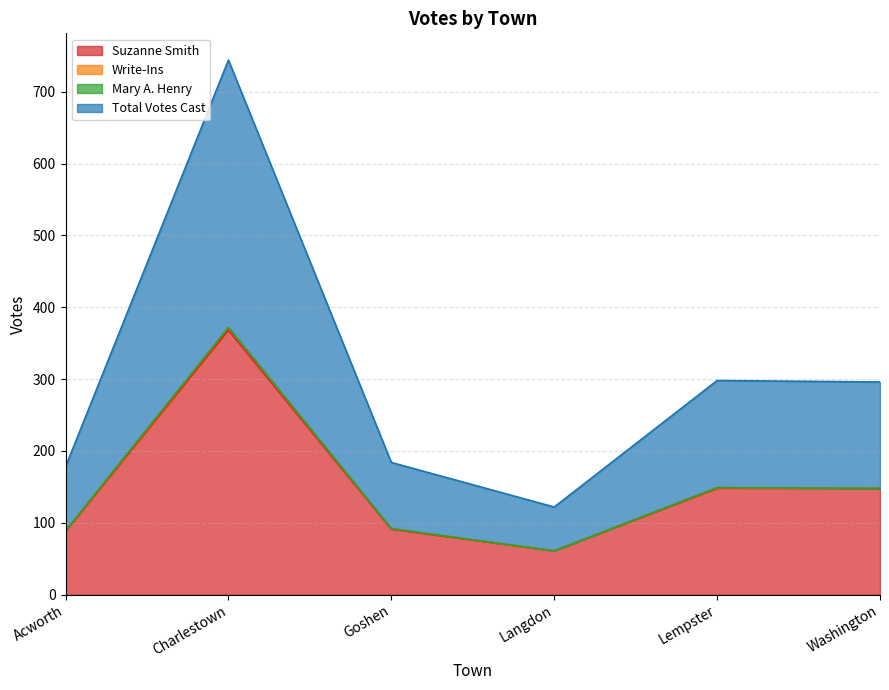

What is the value of the Suzanne Smith point at the 4th from the left?

61